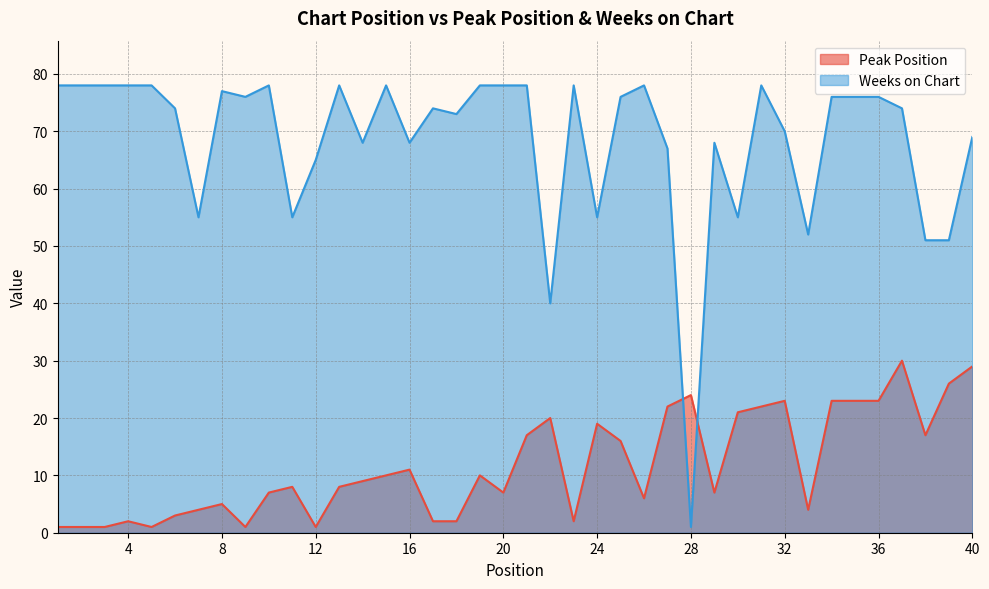

What is the spread (max minus min) of values at 3?

77